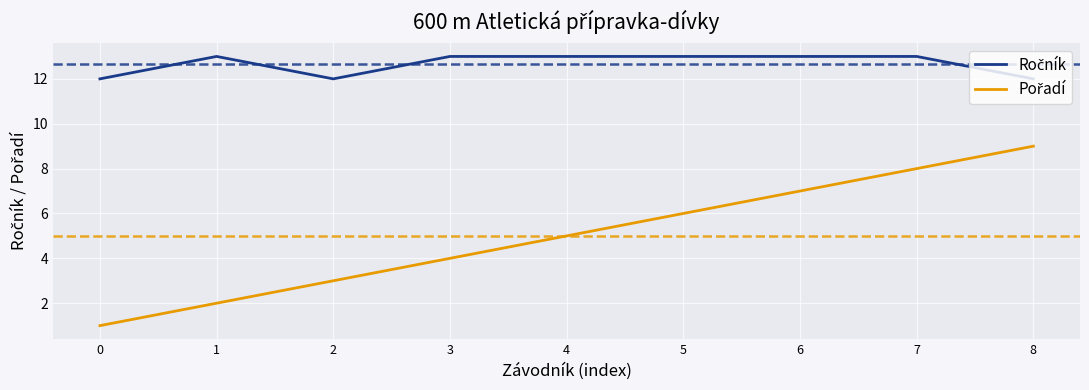

What is the spread (max minus min) of values at 0?

11